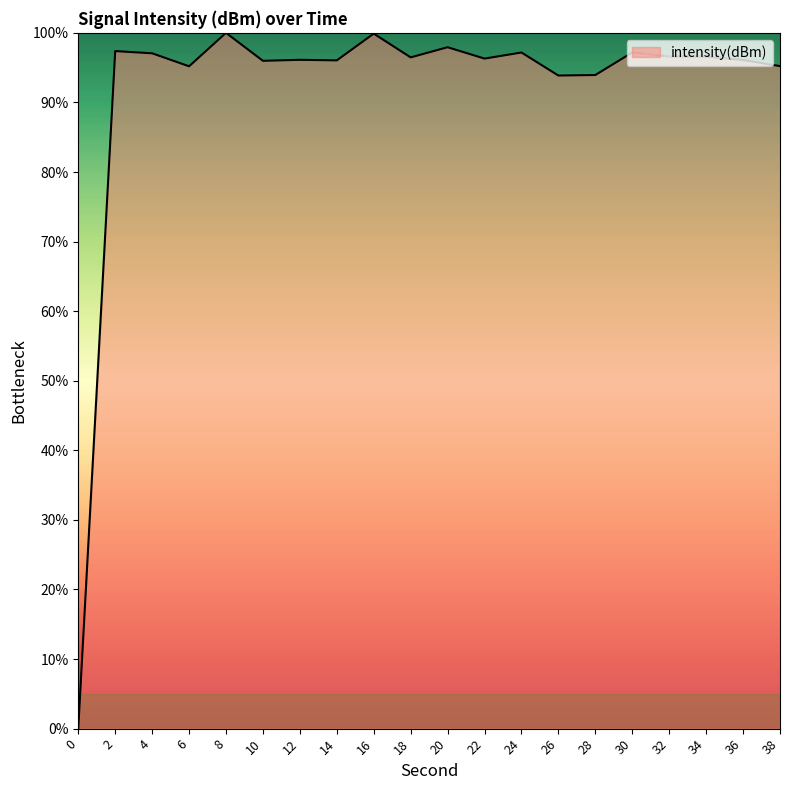

The value at 34 is 96.6. True or false?

True